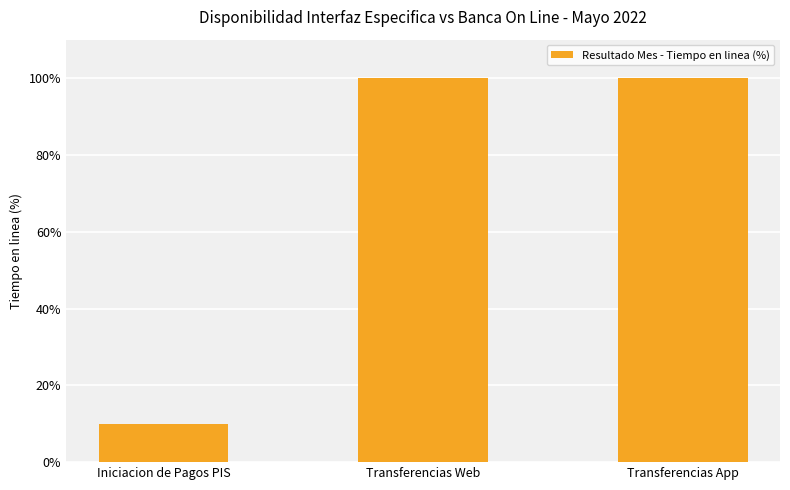

Reading left to right, transcribe all the data shown in this chart.

Iniciacion de Pagos PIS=10.0	Transferencias Web=100.0	Transferencias App=100.0